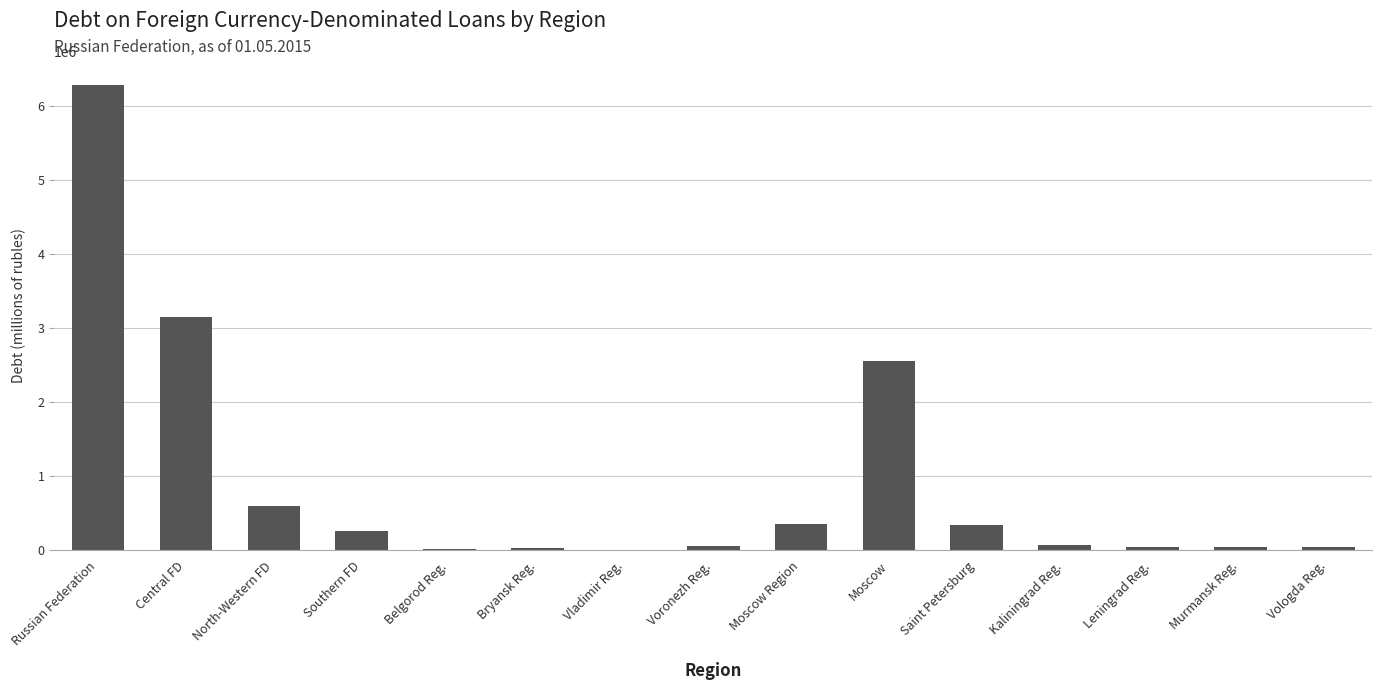

What is the change in value from Voronezh Reg. to Kaliningrad Reg.?

+18850